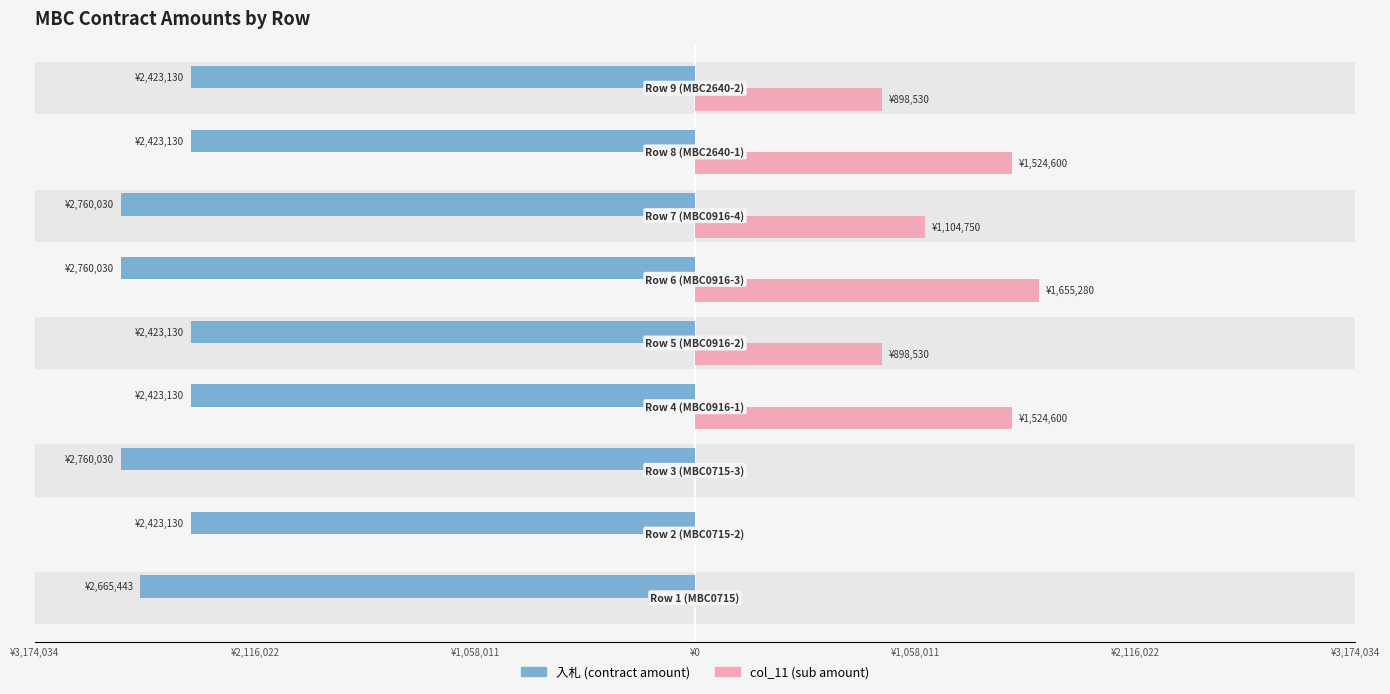

Are the bars horizontal?

Yes